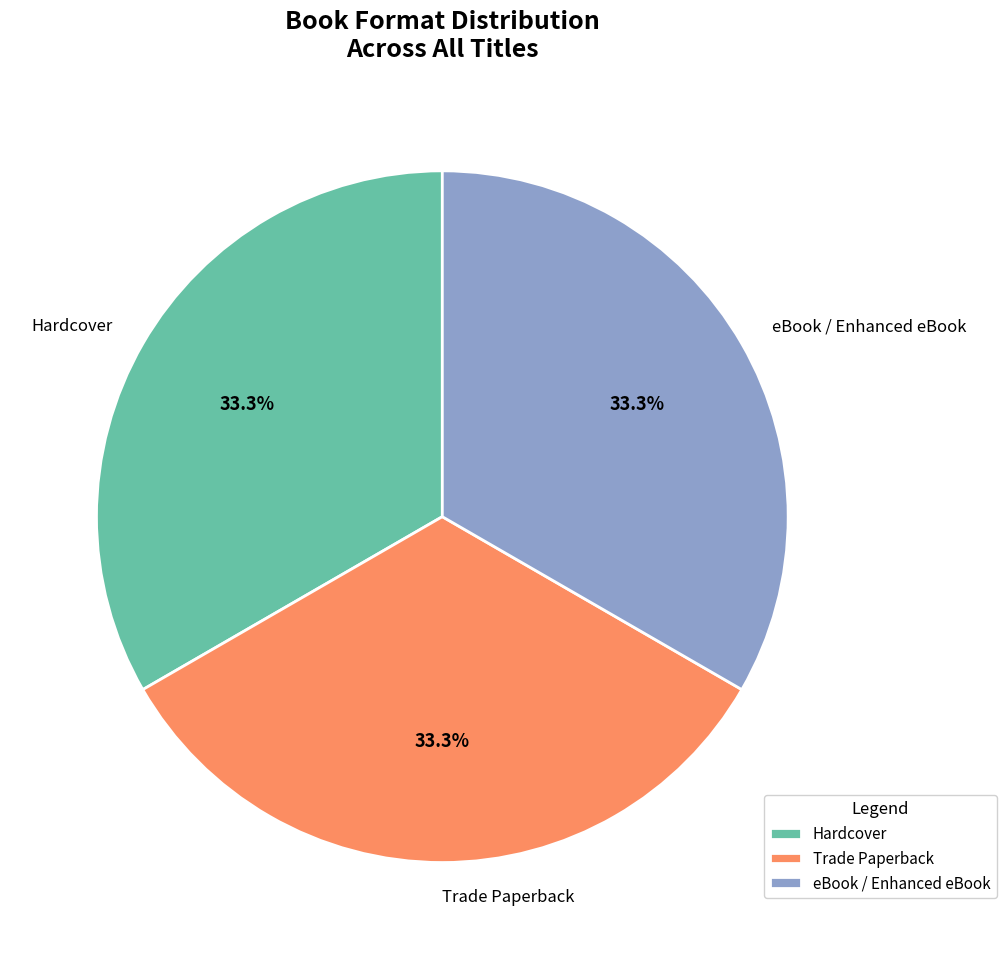

Count the number of slices in the pie.

3